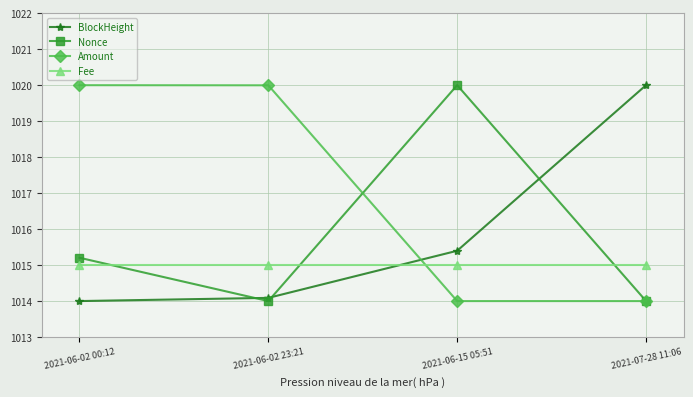

How many lines are shown in the chart?

4